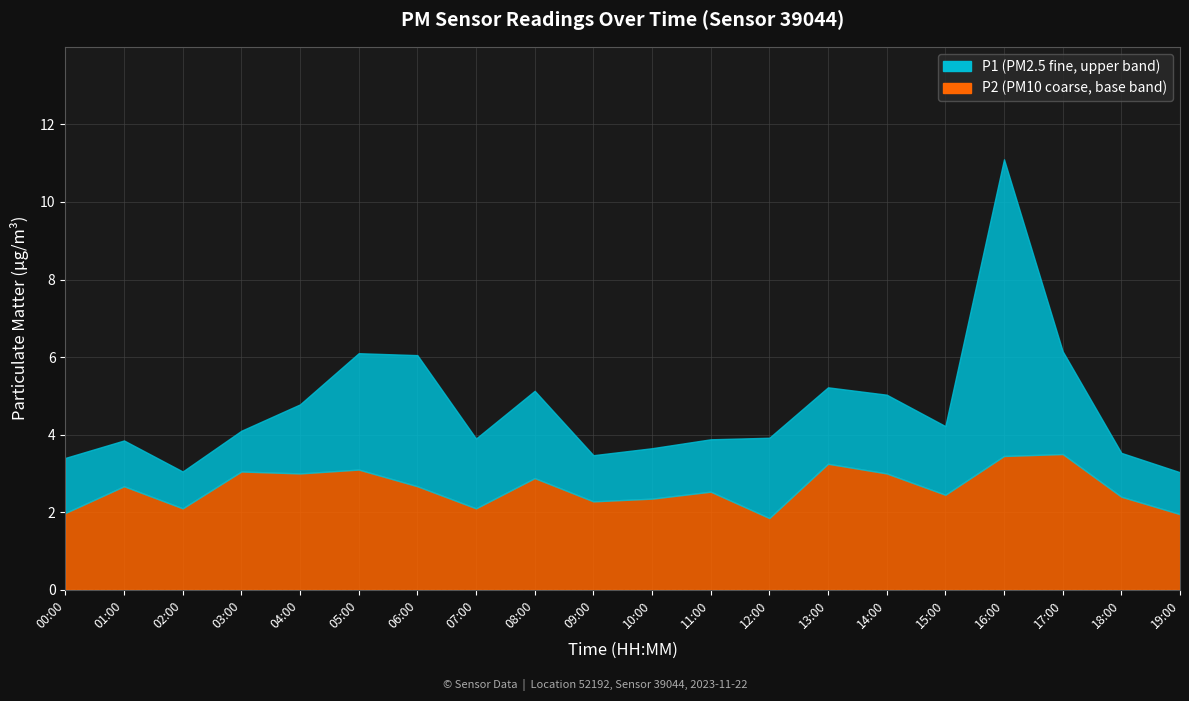

What is the lowest value of the P2 series?

1.9